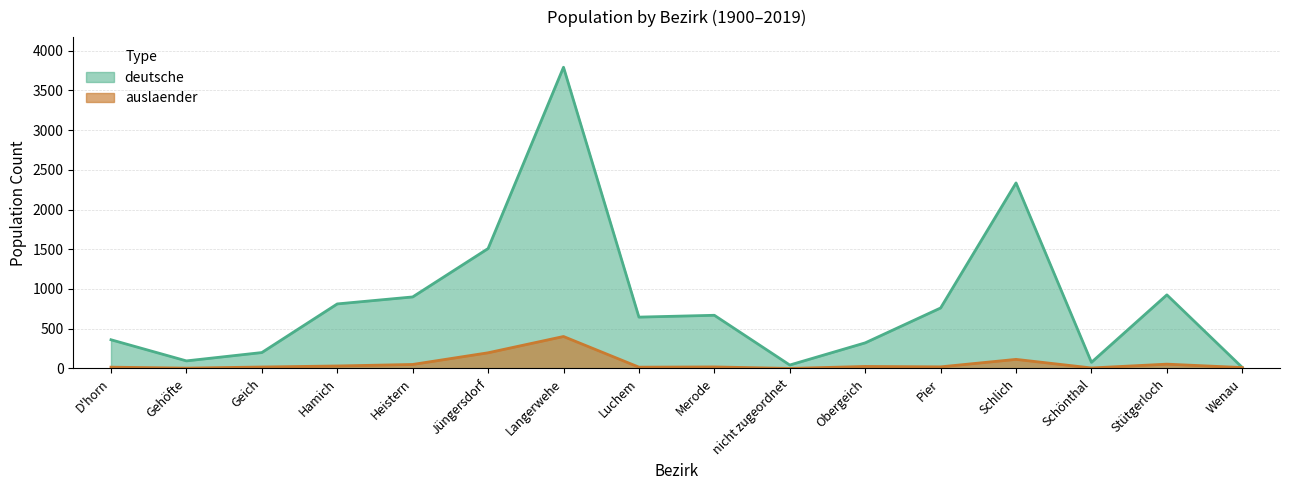

Is it true that auslaender equals 114 at Schlich?

True